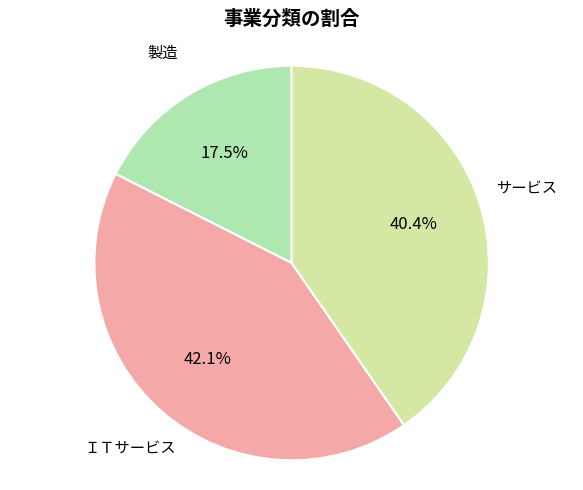

Which category has the smallest portion of the pie?

製造